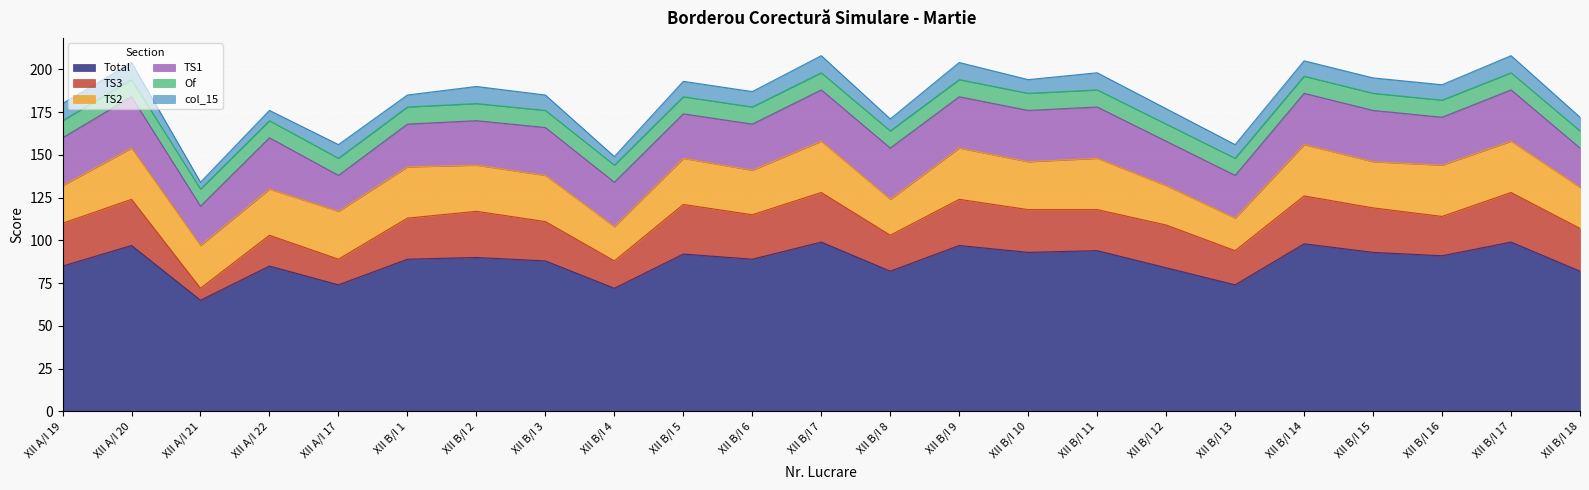

What is the minimum value shown in the chart?

4